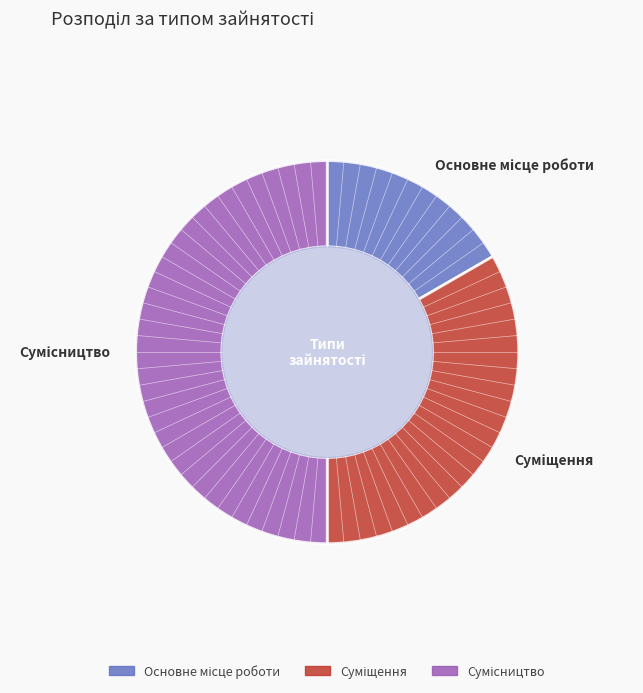

What percentage is the Сумісництво slice, to the nearest percent?

50%